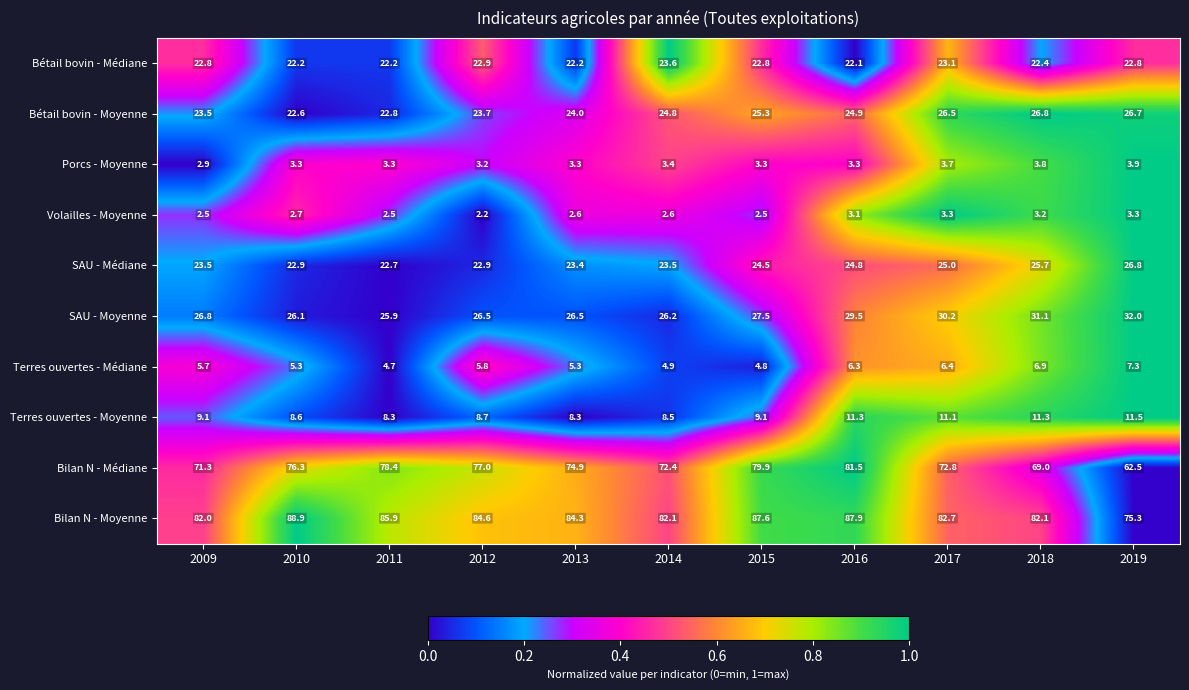

Which series has the largest total across all categories?

Bilan N - Moyenne